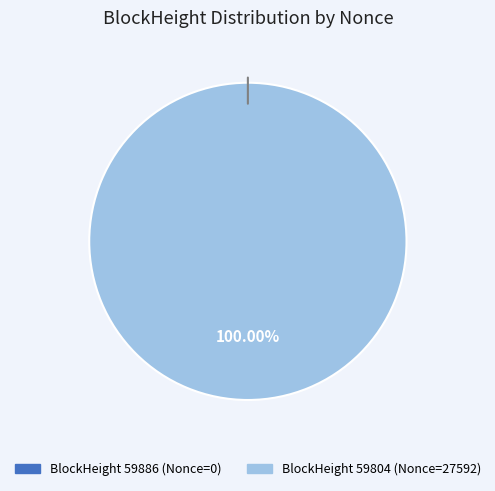

What is the majority slice?

59804